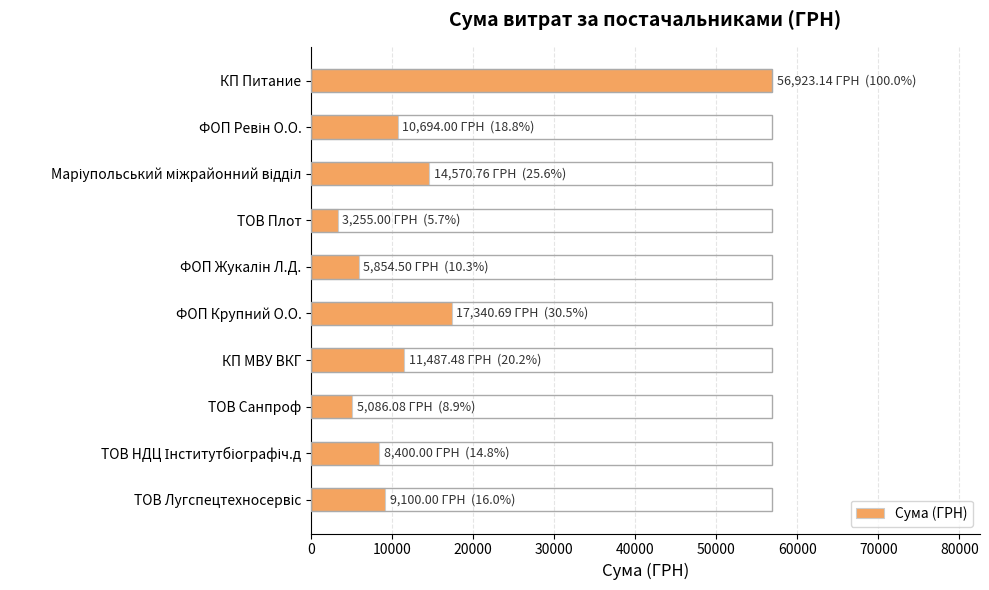

The chart shows a value of 56923.1 at КП Питание. True or false?

True